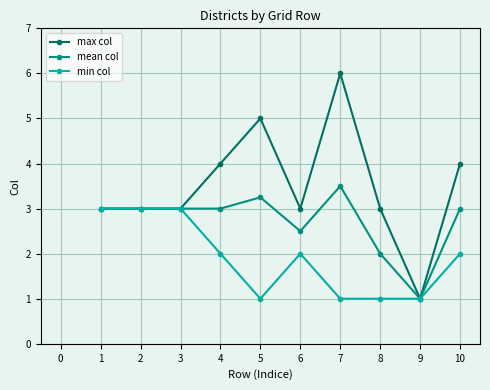

At 10, list the series in order from largest to smallest.

max col, mean col, min col